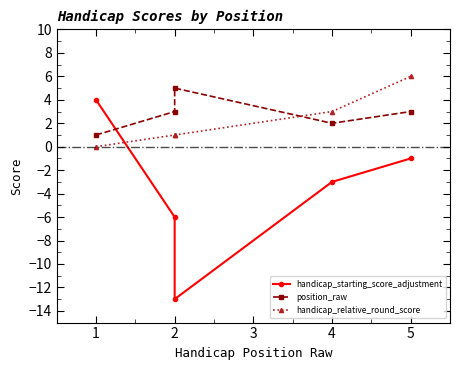

True or false: handicap_starting_score_adjustment and position_raw cross at least once.

True